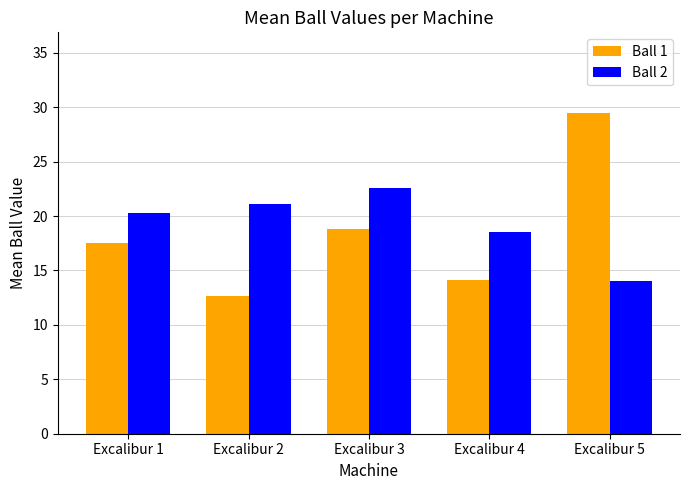

Is it true that Ball 2 equals 22.6 at Excalibur 3?

True